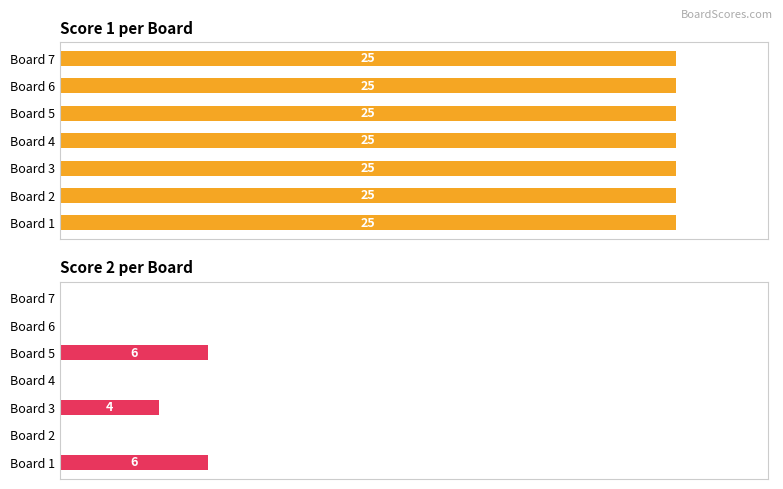

The Score 1 series shows 0.9 at 30. True or false?

False